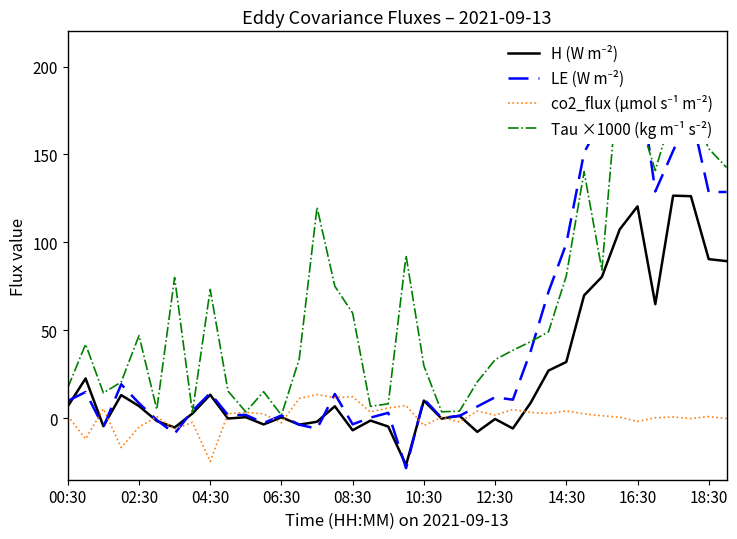

Rank the series at 30 from highest to lowest value.

LE (W m⁻²), Tau ×1000 (kg m⁻¹ s⁻²), H (W m⁻²), co2_flux (µmol s⁻¹ m⁻²)